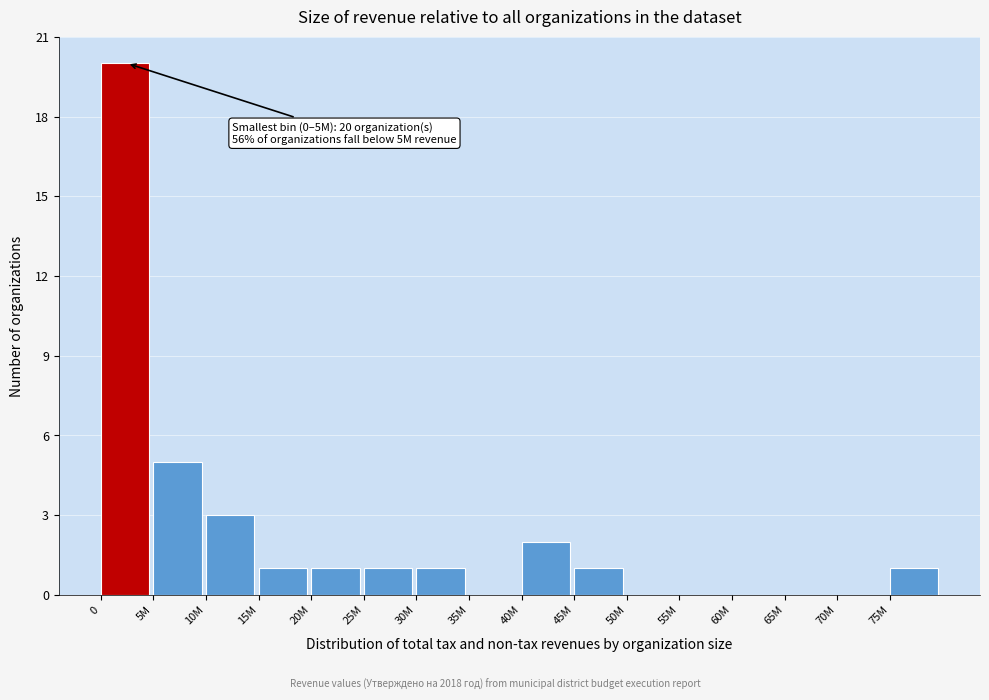

Reading left to right, extract all data points from this chart.

0=20	5M=5	10M=3	15M=1	20M=1	25M=1	30M=1	35M=0	40M=2	45M=1	50M=0	55M=0	60M=0	65M=0	70M=0	75M=1